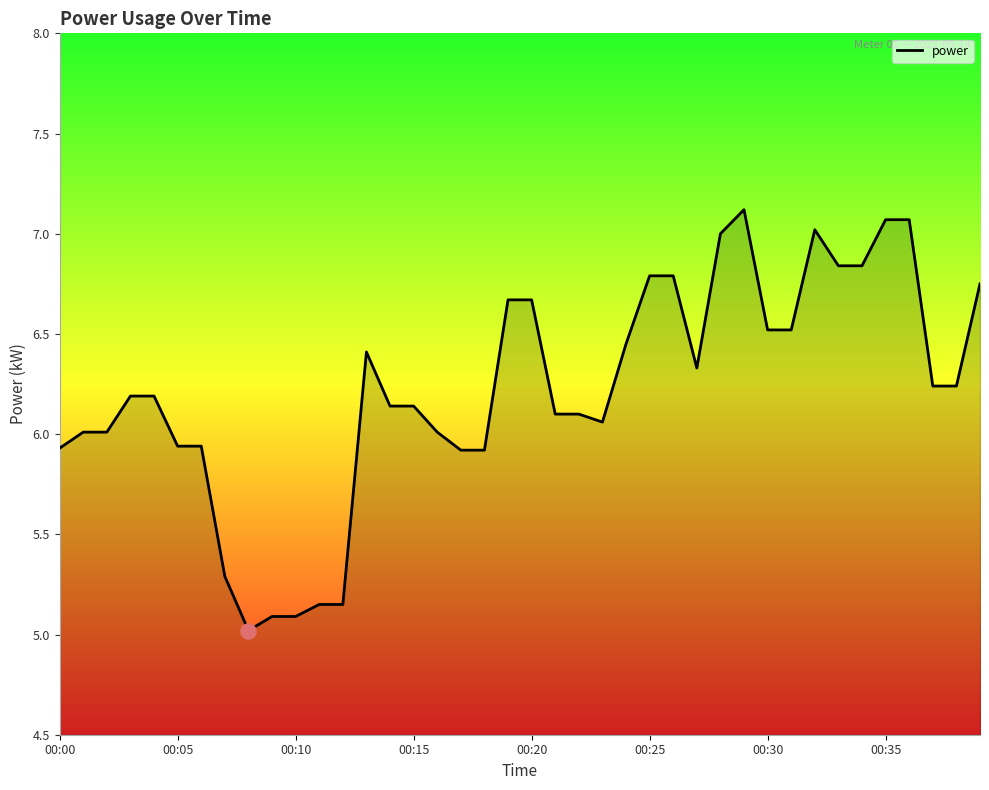

What is the difference between the maximum and minimum values?

2.1